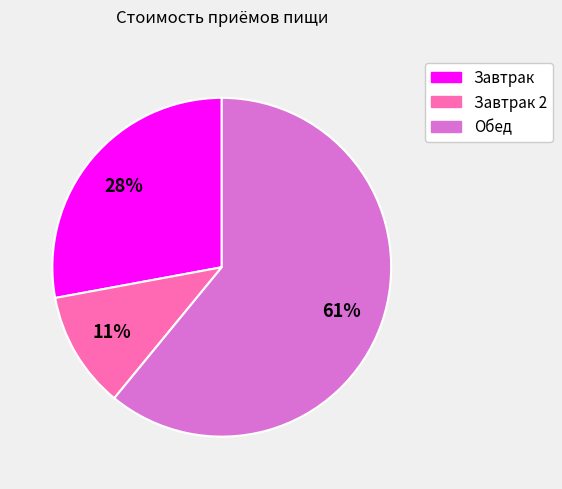

True or false: Завтрак accounts for 28% of the total.

True